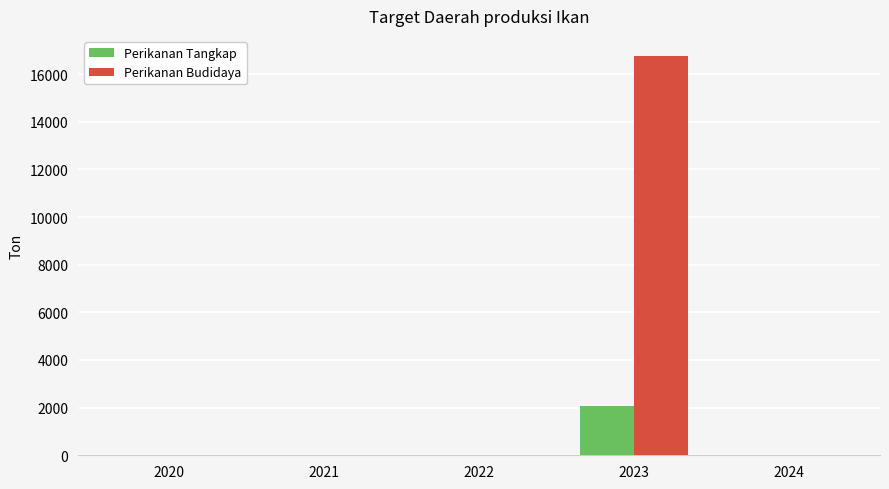

What is the sum of all Perikanan Budidaya values?

16763